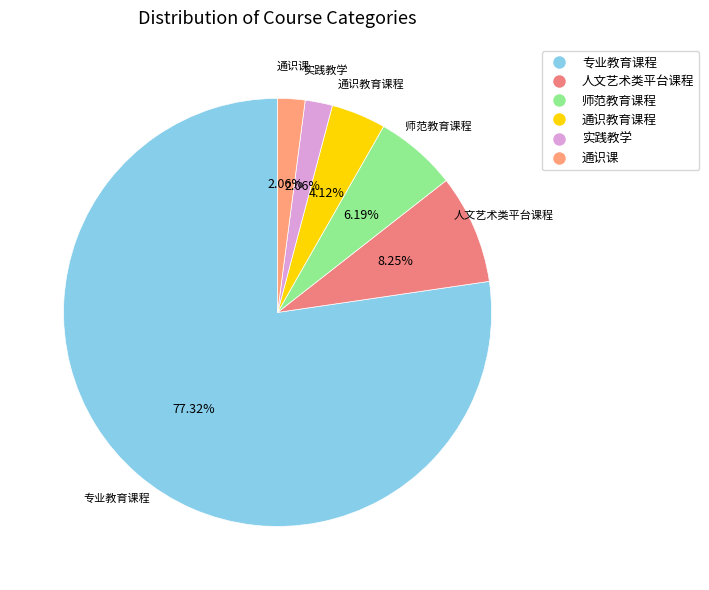

To the nearest percent, what is the combined percentage of 专业教育课程 and 师范教育课程?

84%